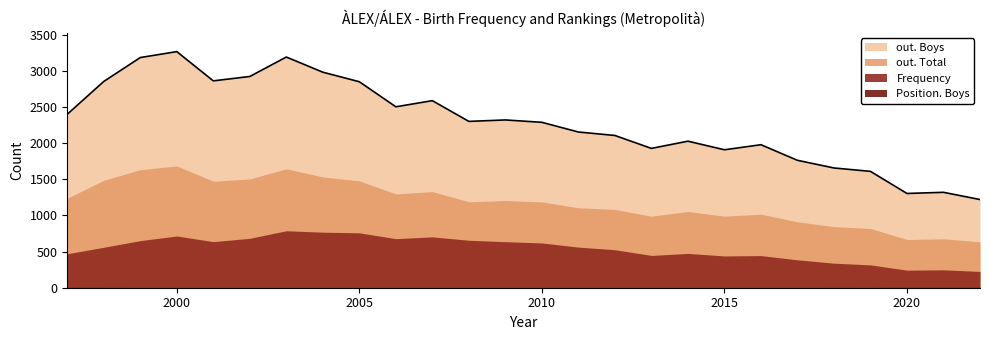

What is the average value of the Frequency series?

538